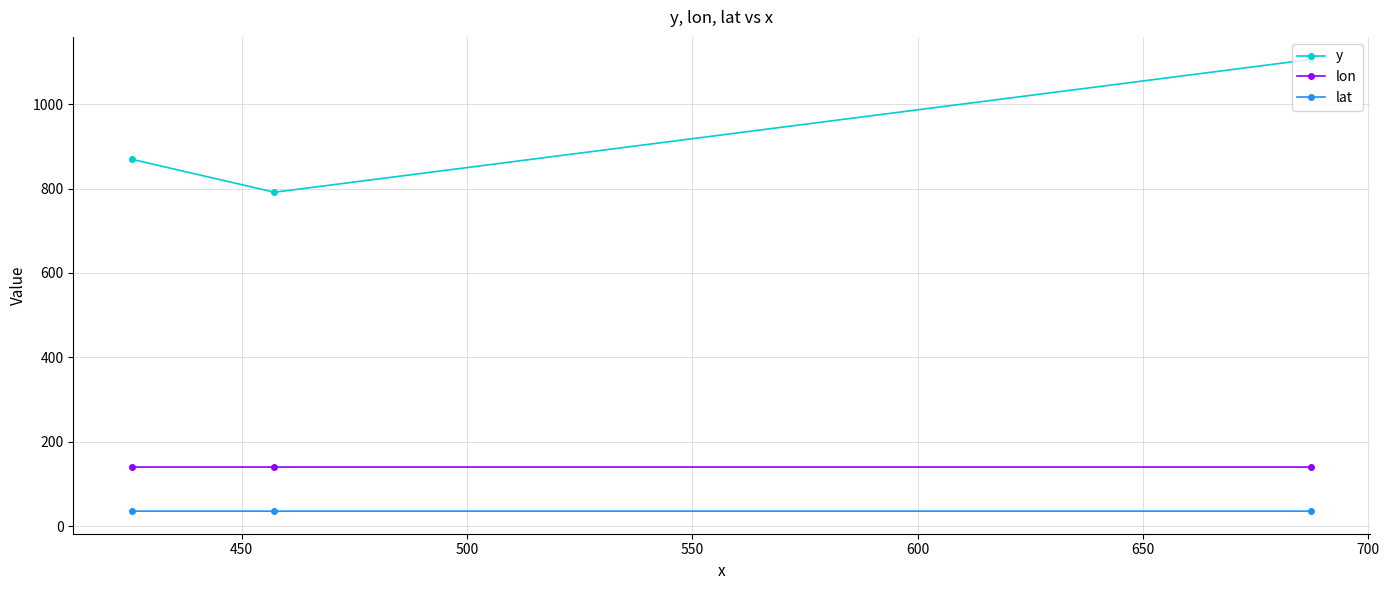

What is the value of the lon point at the 1st from the left?

140.1